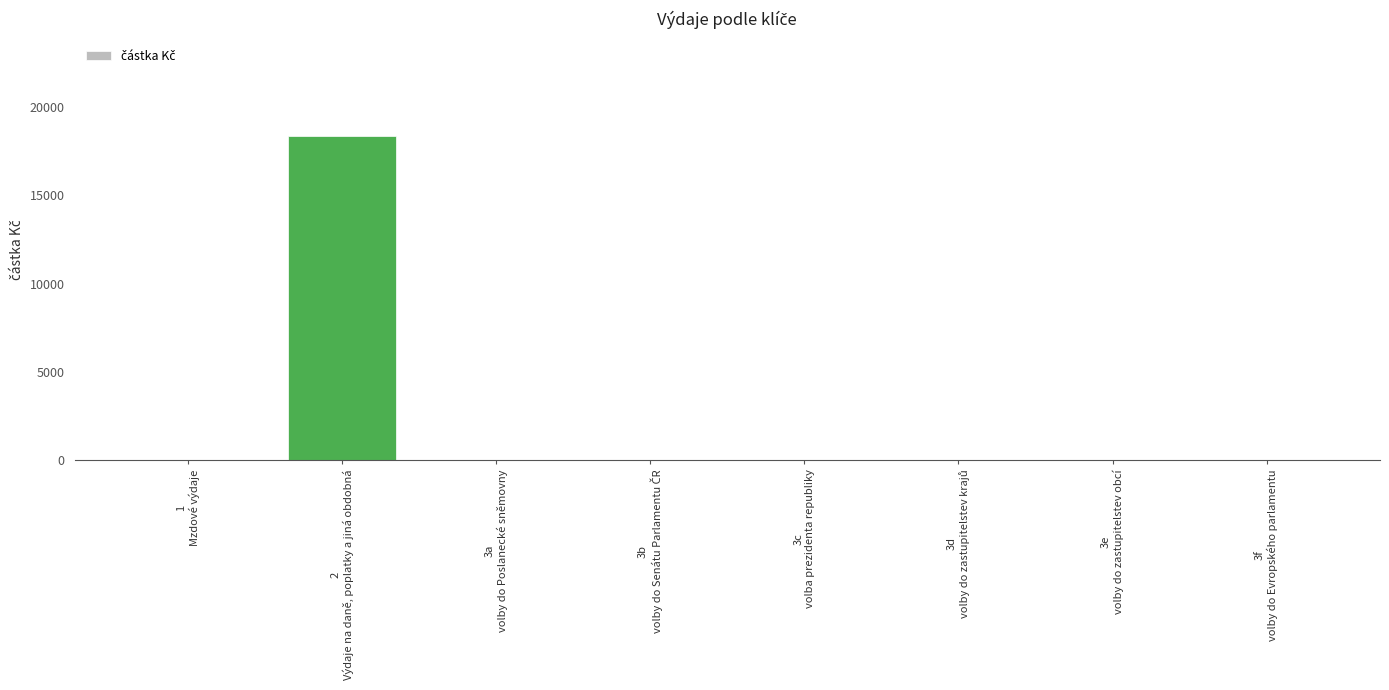

True or false: the data shows 18353 at 2
Výdaje na daně, poplatky a jiná obdobná.

True